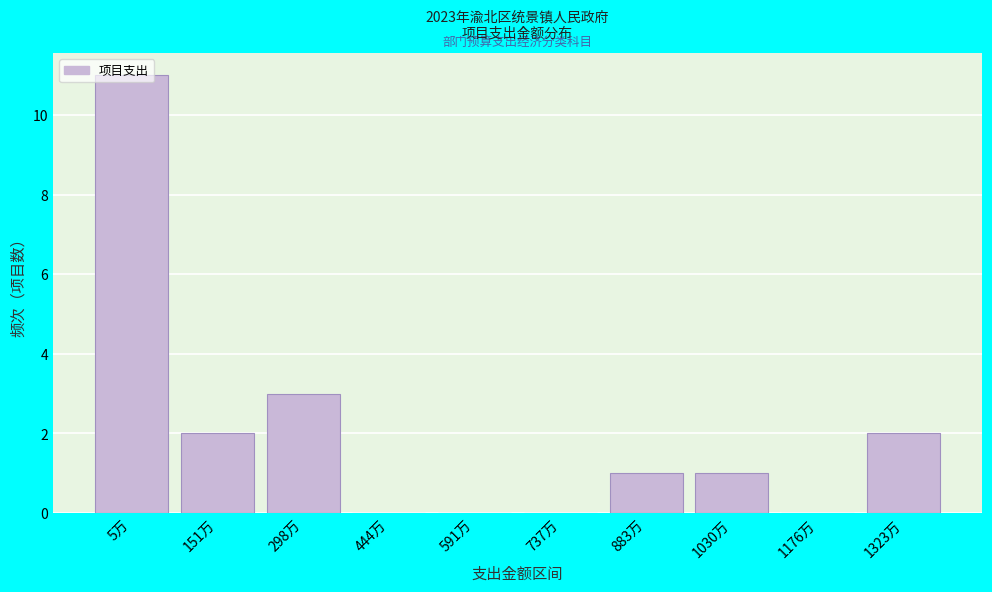

Between 591万 and 1323万, which is larger?

1323万